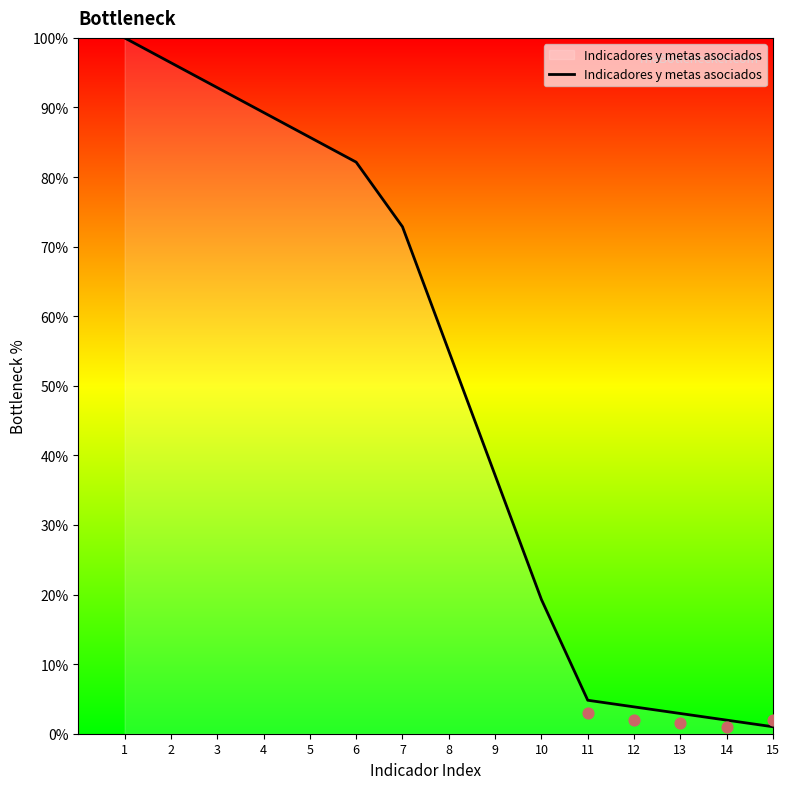

What is the change in value from 8 to 11?

-50.2